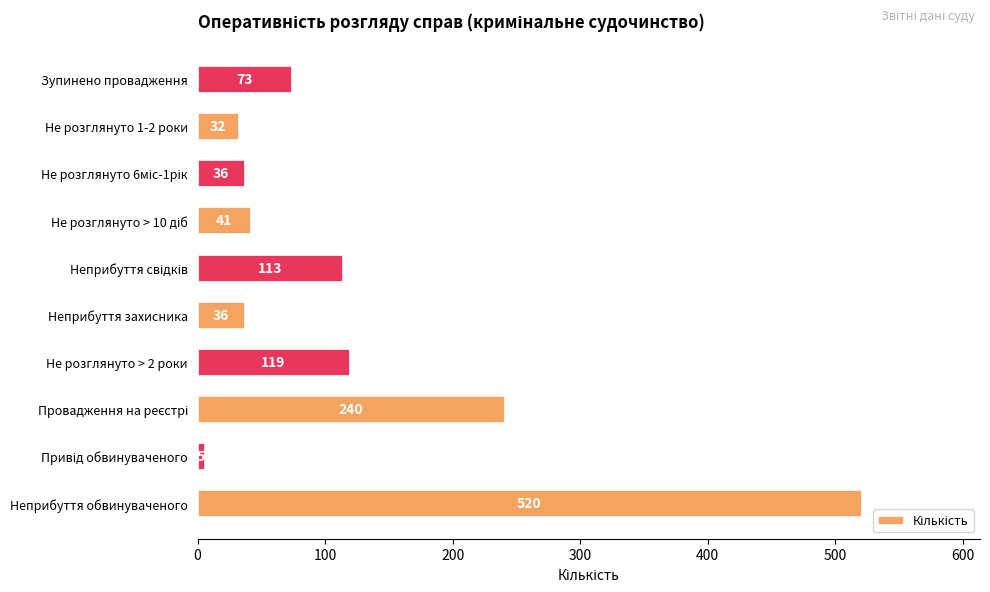

Is it true that the value at Неприбуття захисника is 16?

False